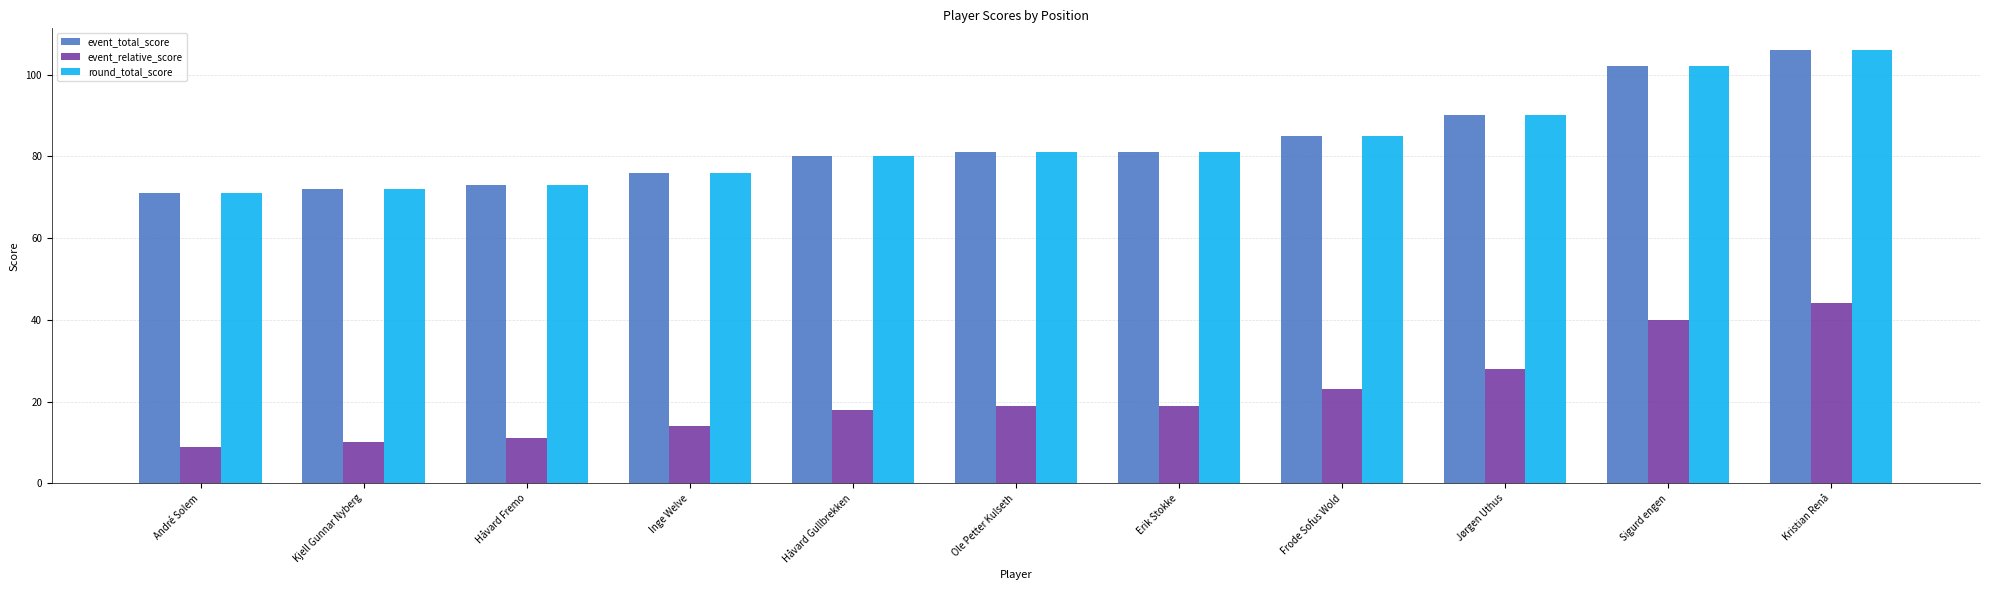

How many bars are there in each group?

3